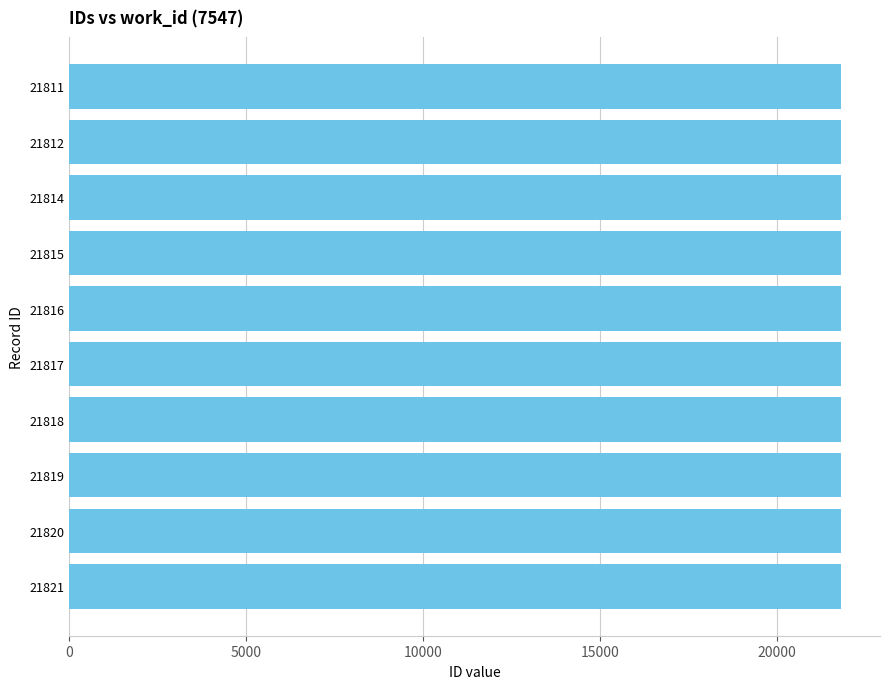

Count the number of categories in the chart.

10